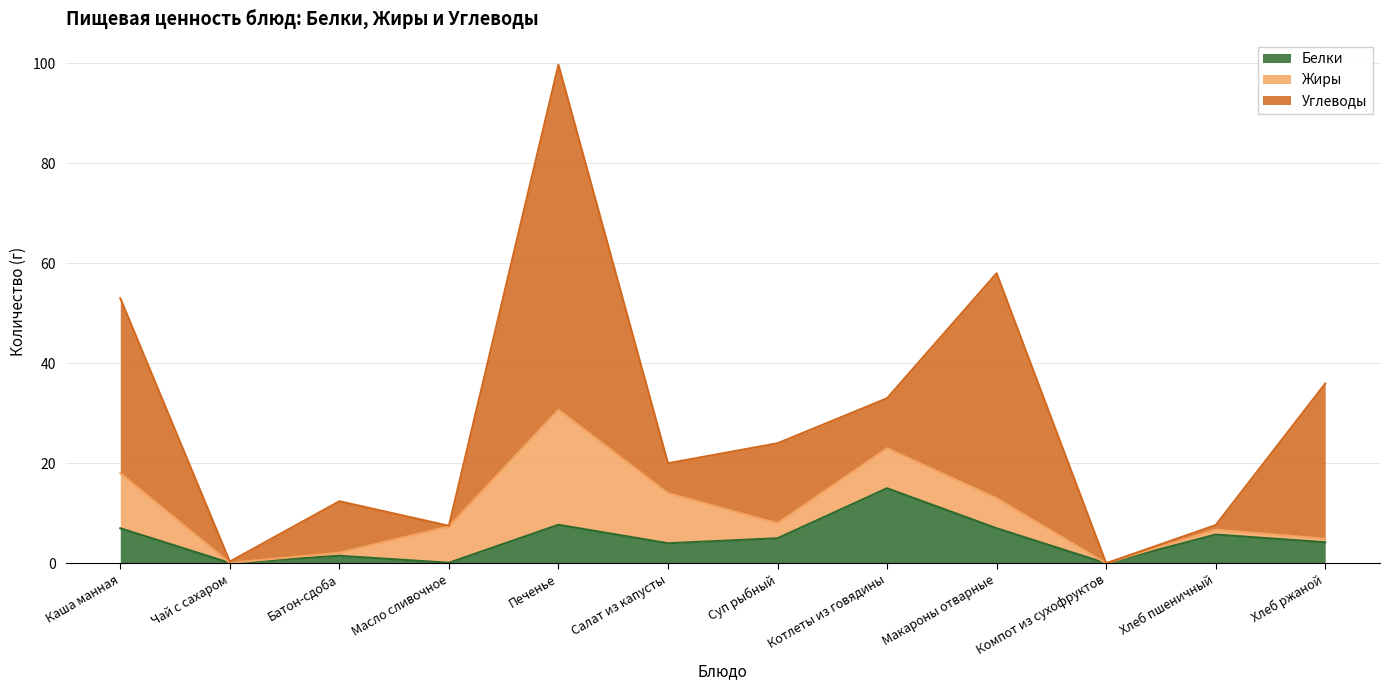

How many values in the Белки series exceed 5?

5